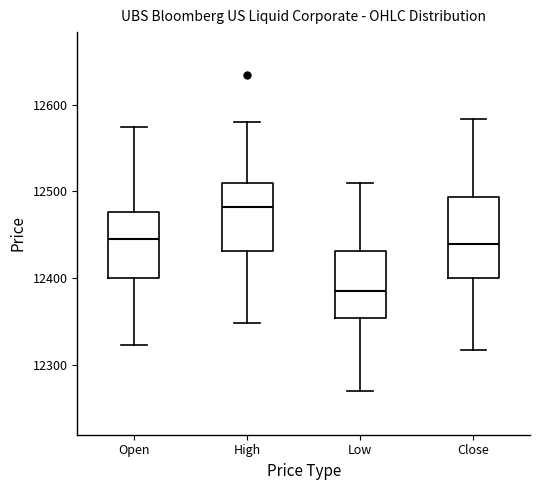

Comparing the boxes themselves (not the whiskers), which one is the tallest?

Close